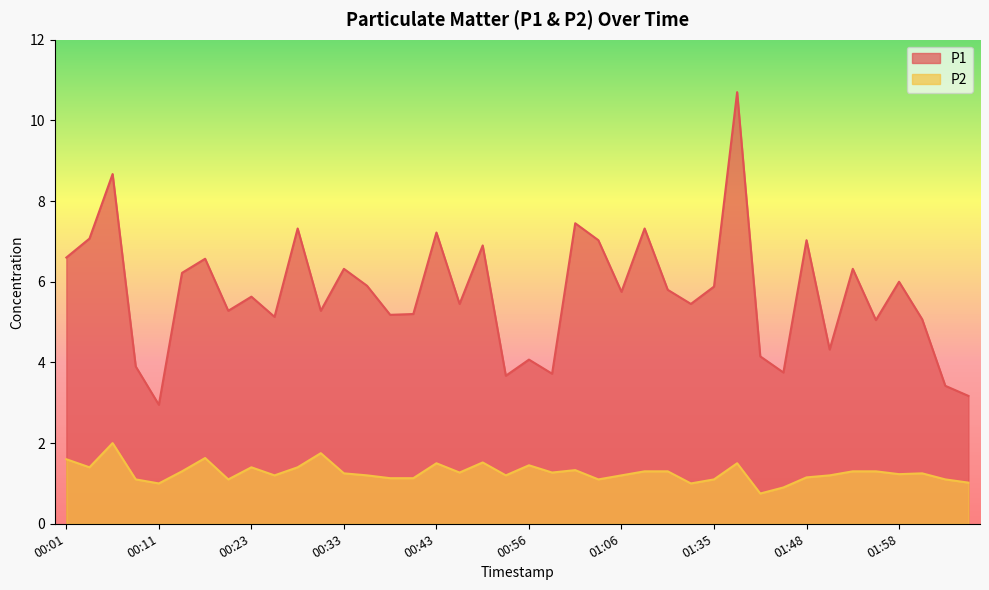

How many distinct data groups are displayed?

2